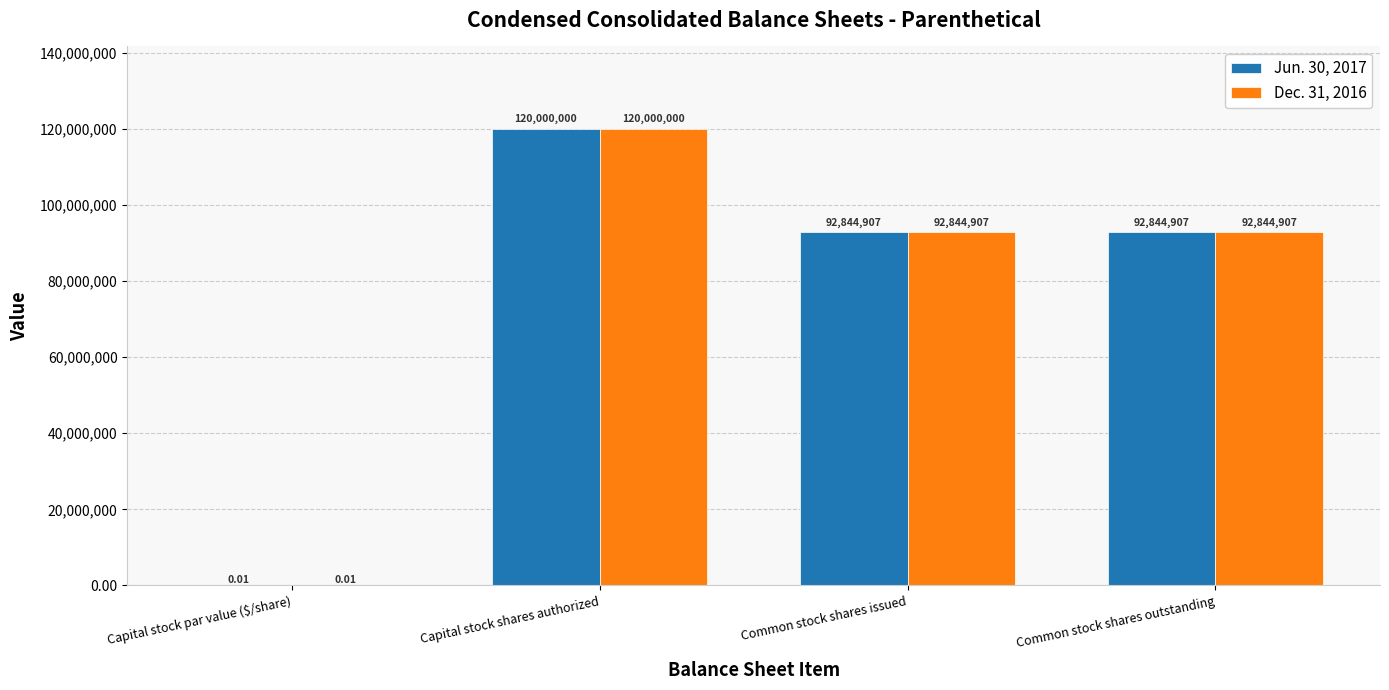

True or false: Jun. 30, 2017 has a value of 190544915.3 at Capital stock shares authorized.

False